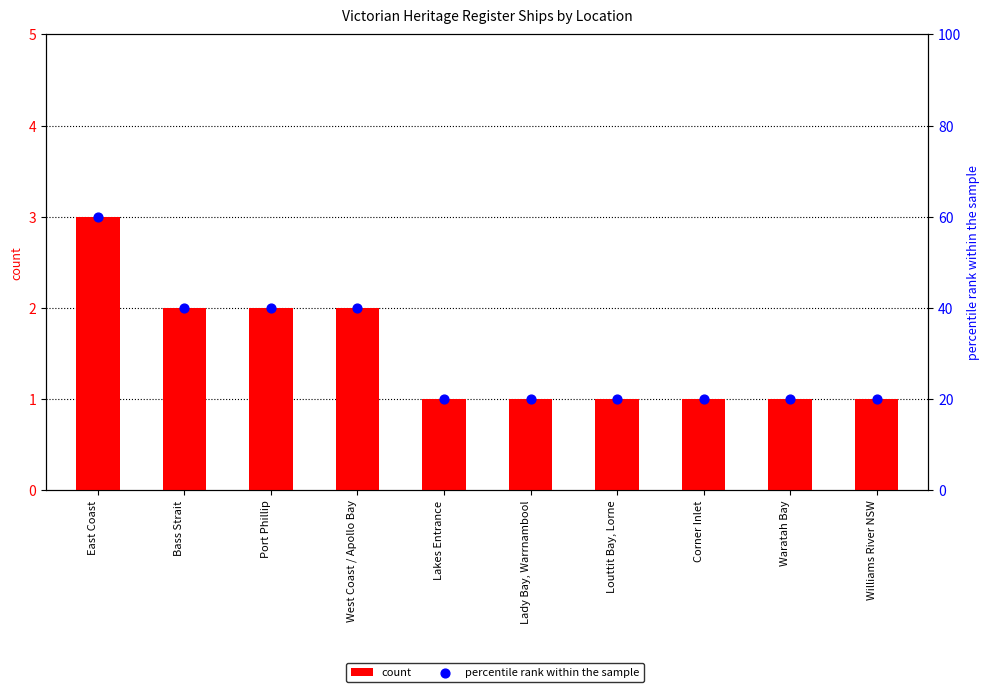

At which category is the sum across all series the highest?

East Coast